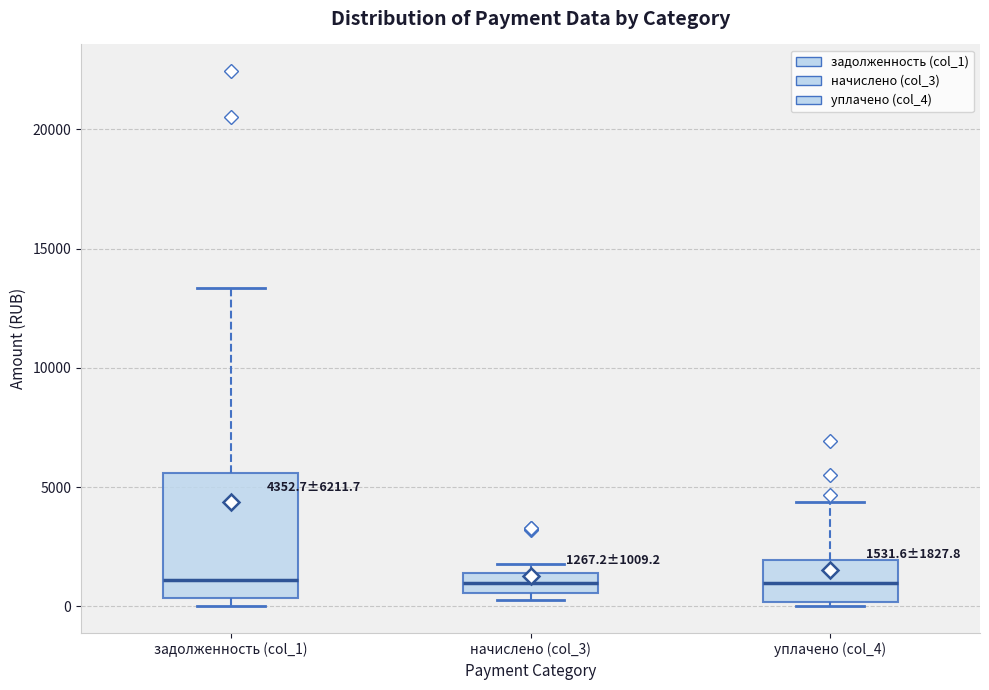

Comparing the boxes themselves (not the whiskers), which one is the tallest?

задолженность (col_1)